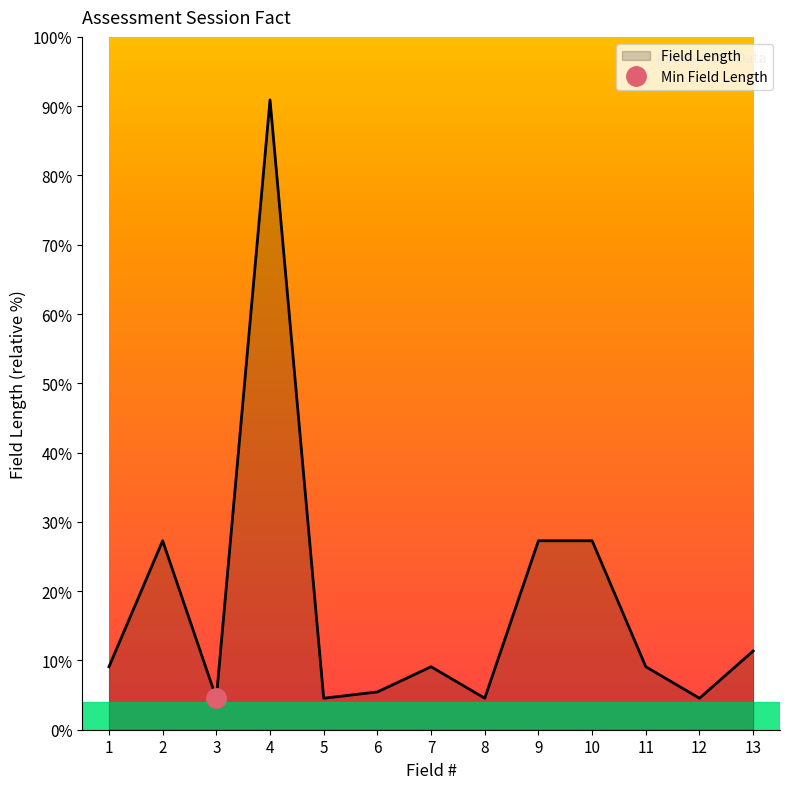

The chart shows a value of 27.3 at 10. True or false?

True